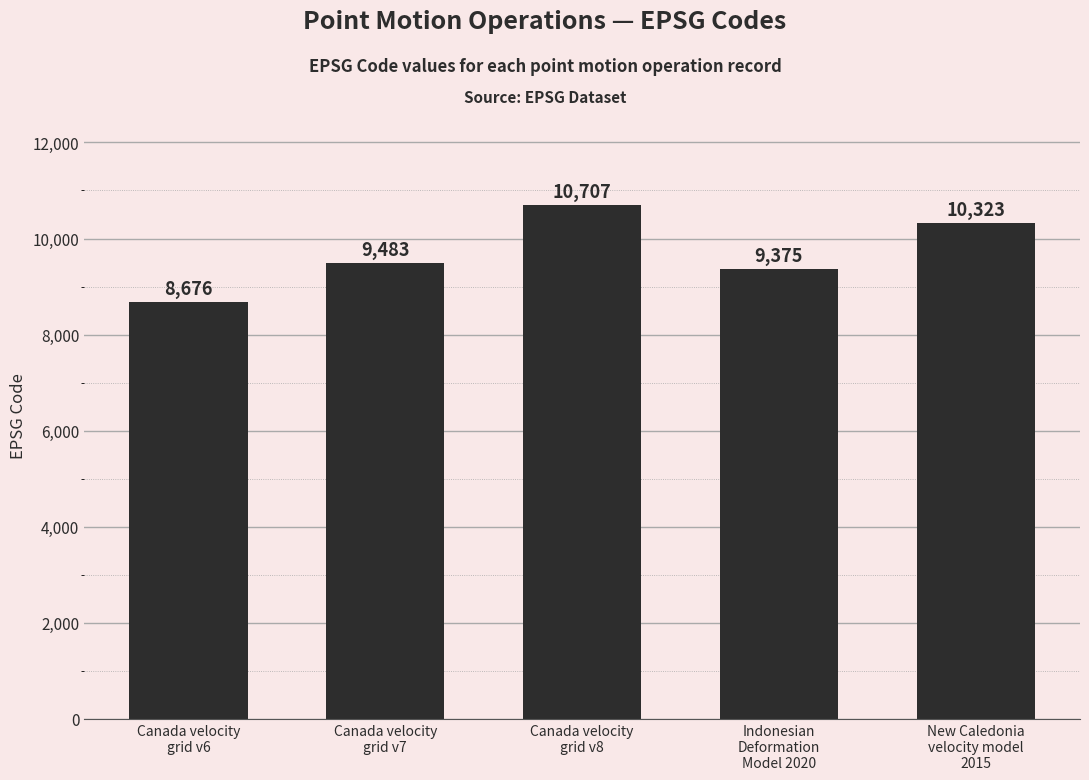

Reading left to right, what are all the values shown in this chart?

8676	9483	10707	9375	10323